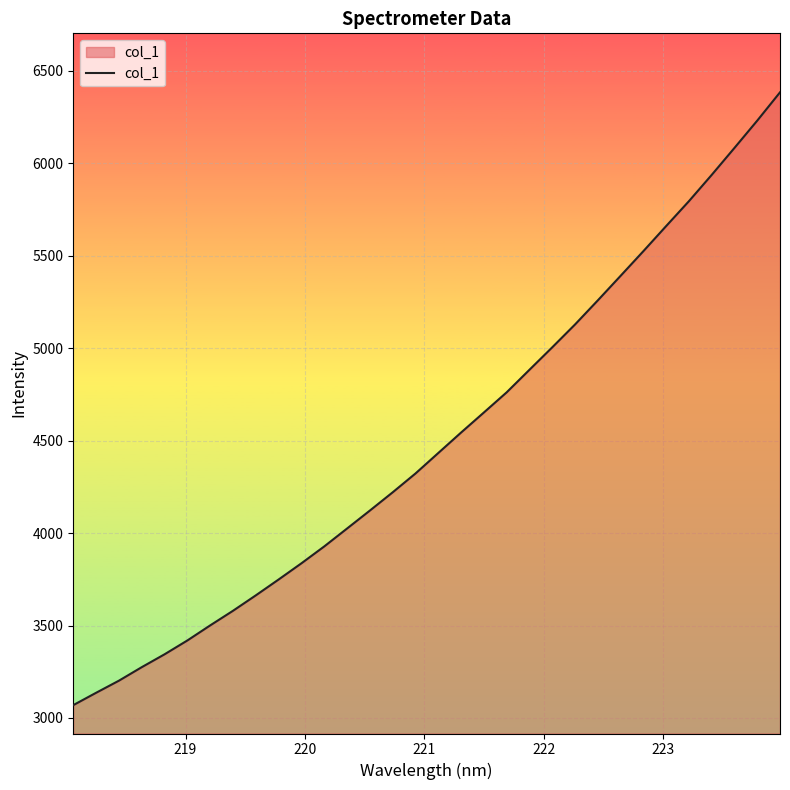

What is the minimum value shown in the chart?

3069.3